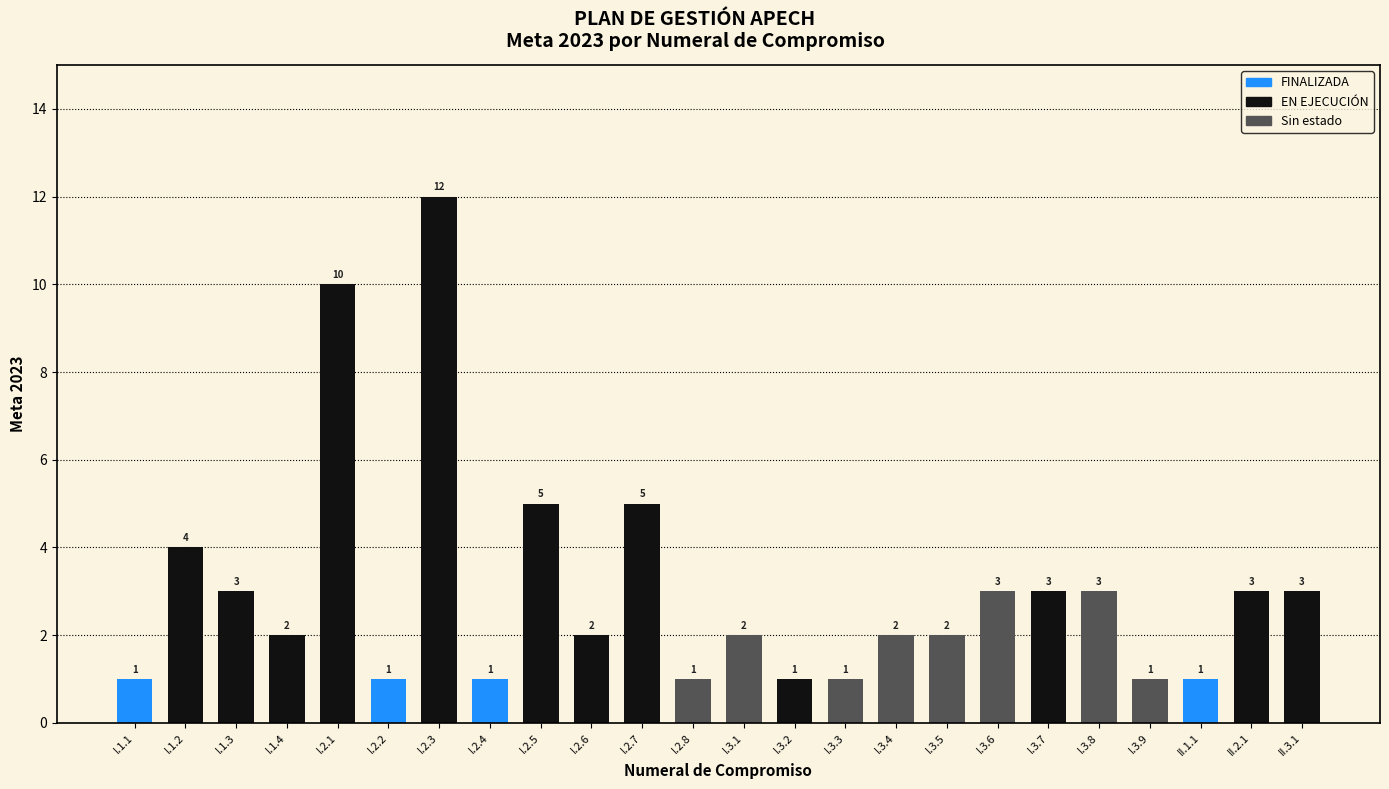

How many values are below 2?

8